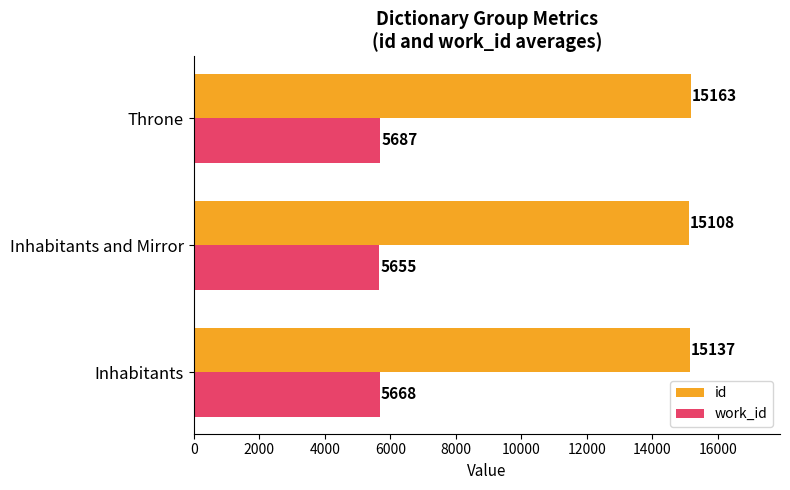

At which category is the sum across all series the highest?

Throne